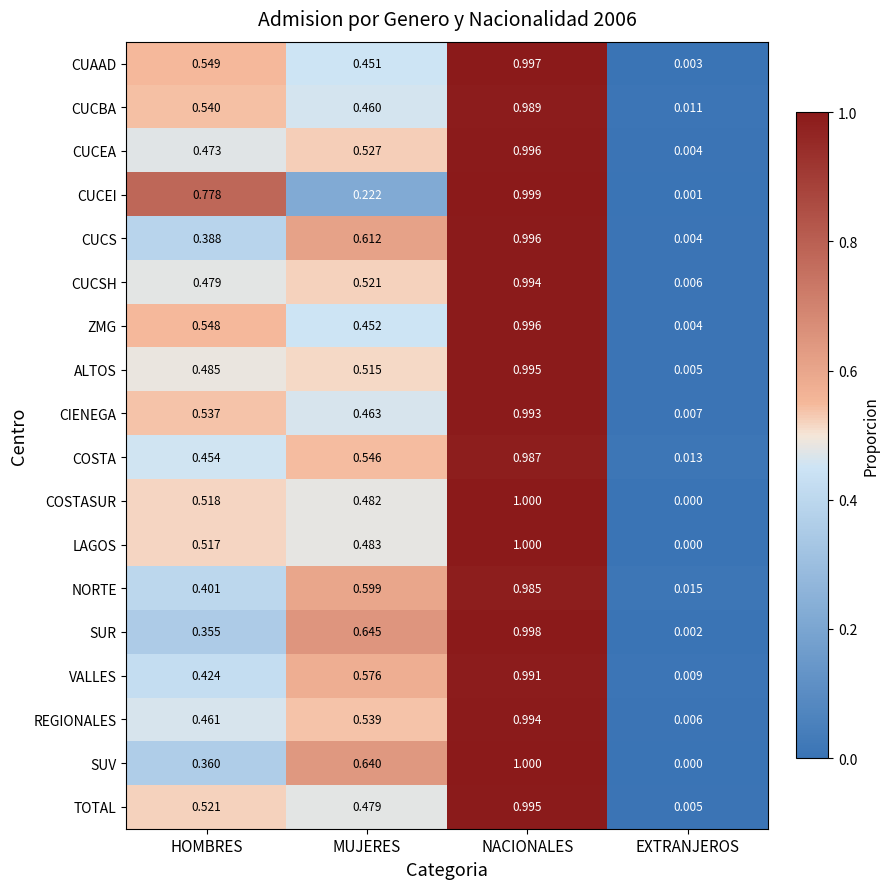

List the labels in order of REGIONALES value, largest first.

NACIONALES, MUJERES, HOMBRES, EXTRANJEROS